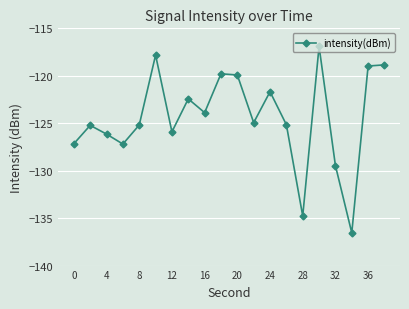

What is the maximum value shown in the chart?

-116.9